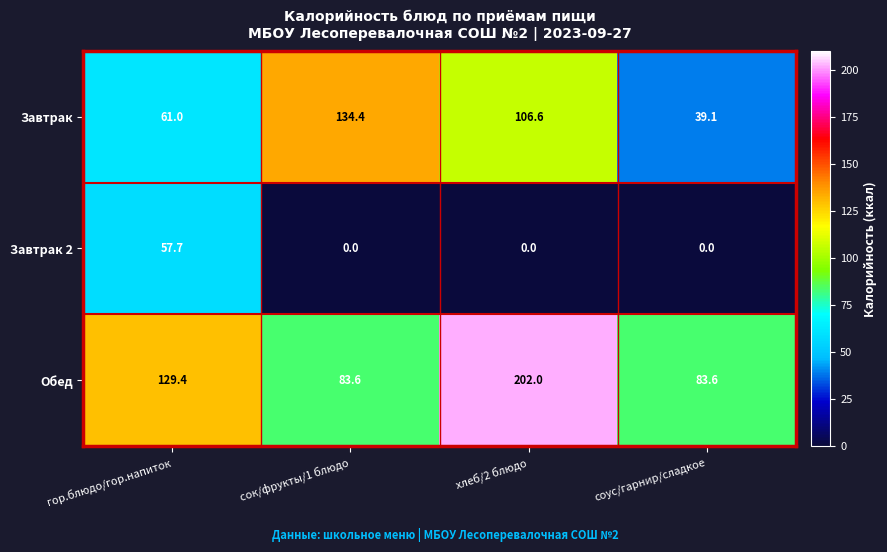

What value does the Завтрак series have at соус/гарнир/сладкое?

39.1